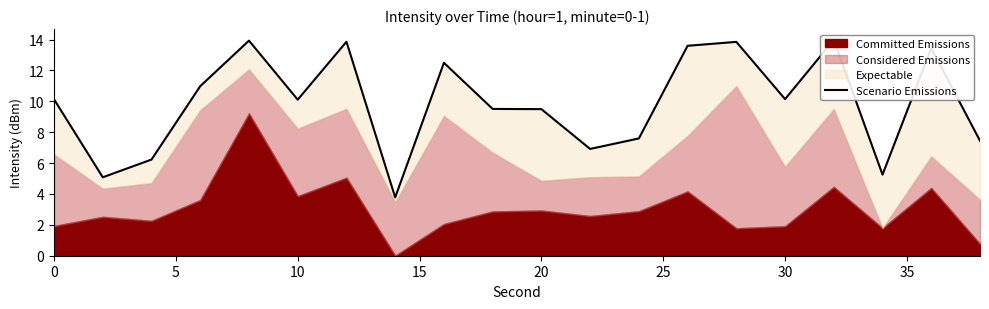

How many interior local peaks (higher than both neighbors) does the data have?

6